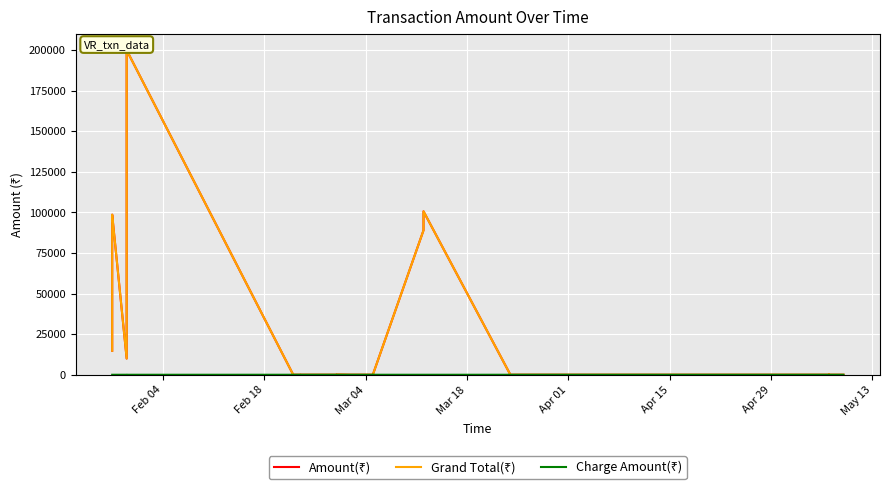

How many data points in Charge Amount(₹) are above 0?

18